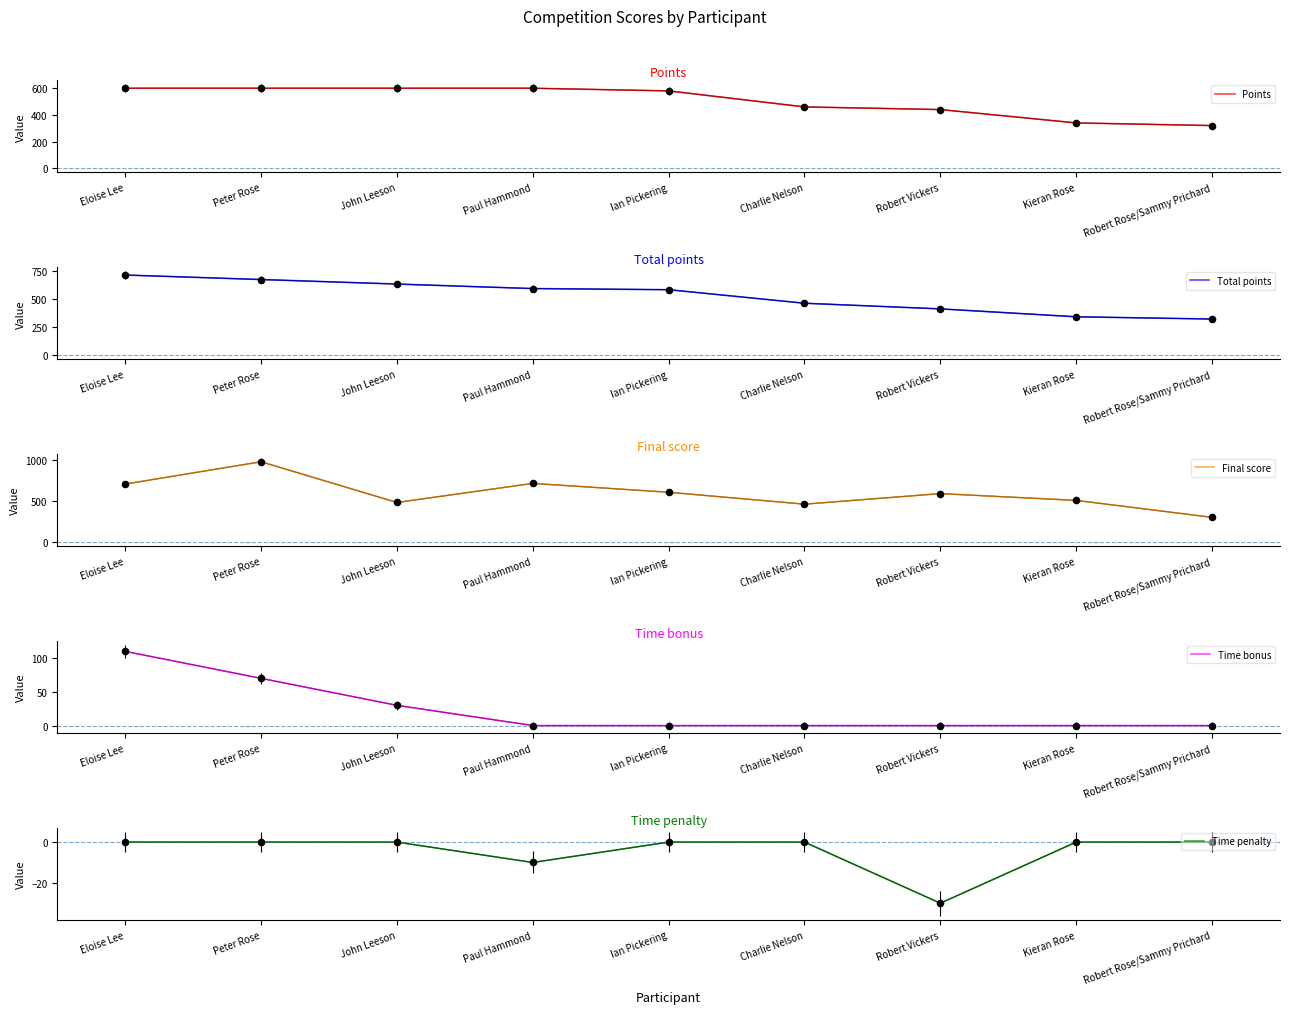

At which category is the sum across all series the highest?

Peter Rose